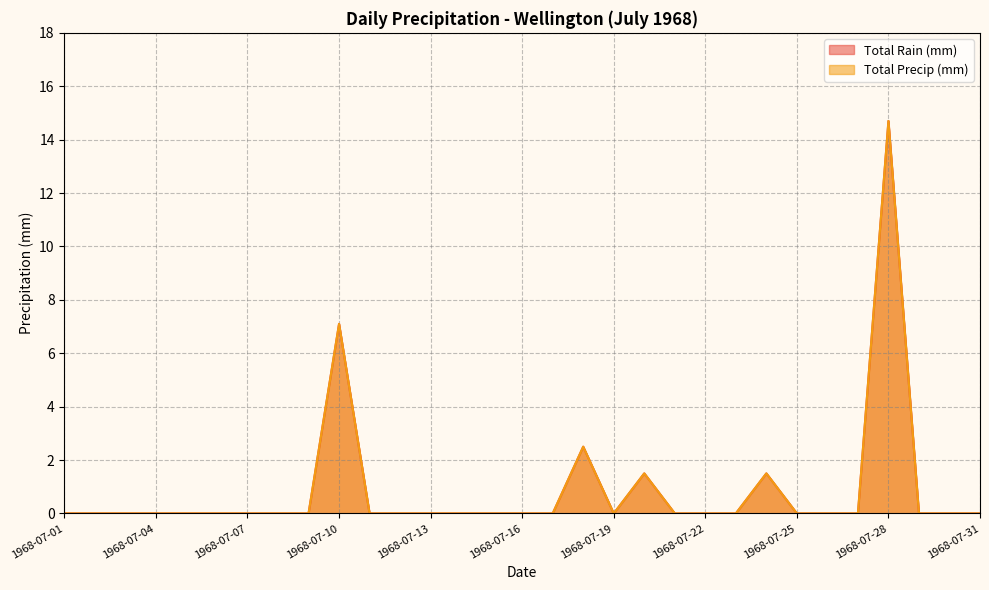

Rank the series by their maximum value, from highest to lowest.

Total Rain (mm), Total Precip (mm)